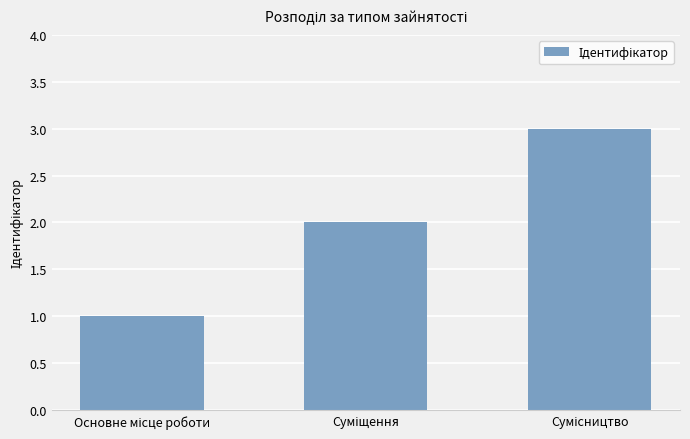

What is the sum of all values?

6